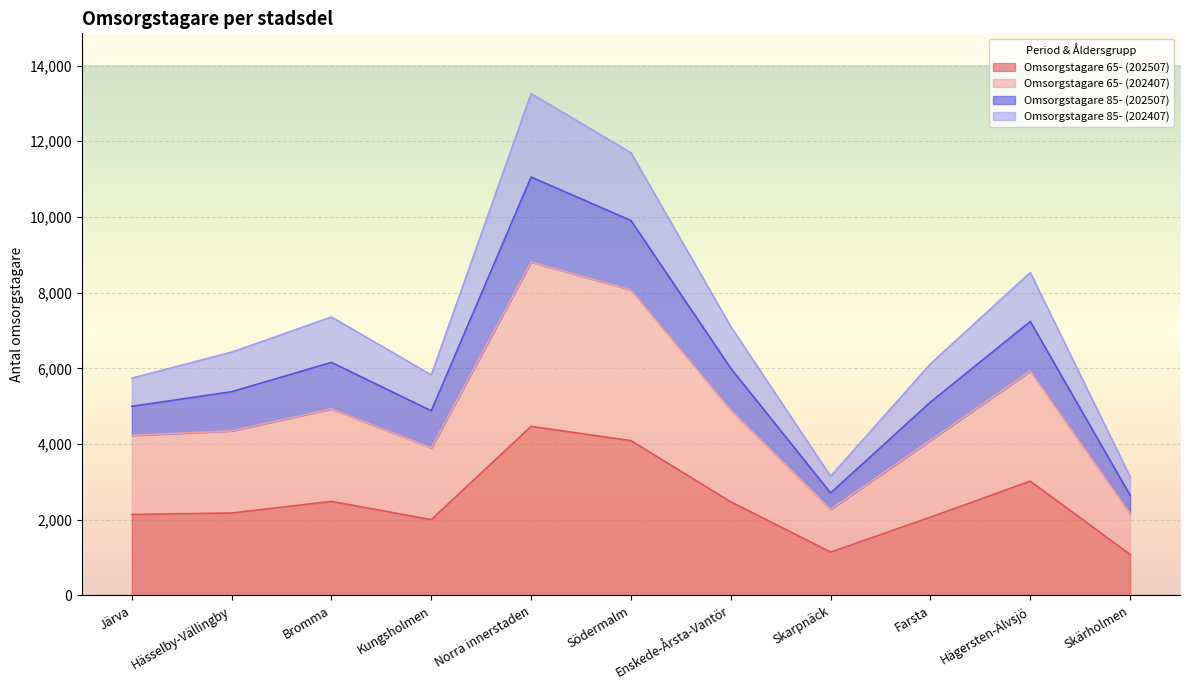

How many values in the Omsorgstagare 65- (202407) series exceed 4347?

5